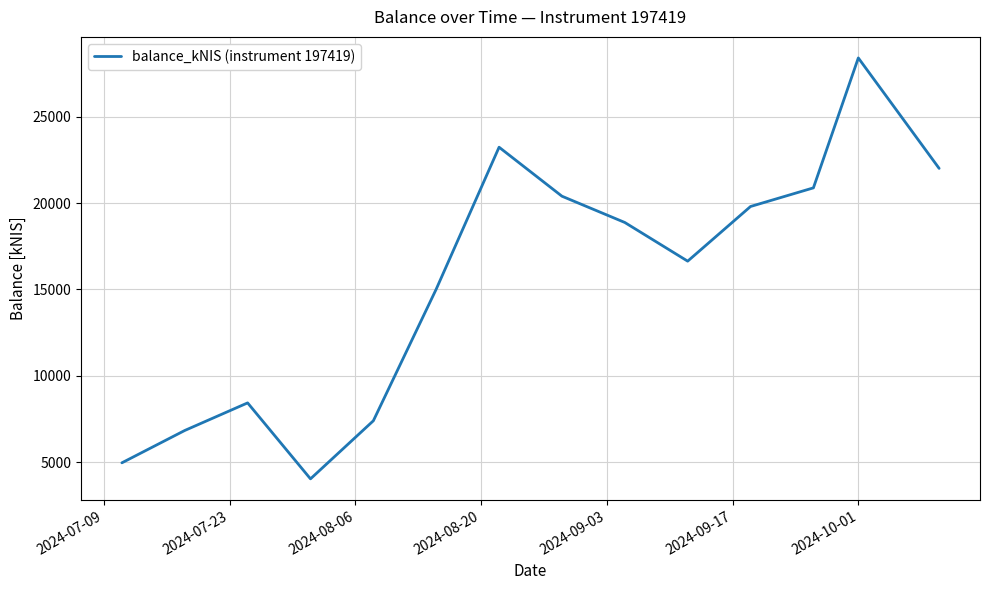

What is the maximum value shown in the chart?

28399.8